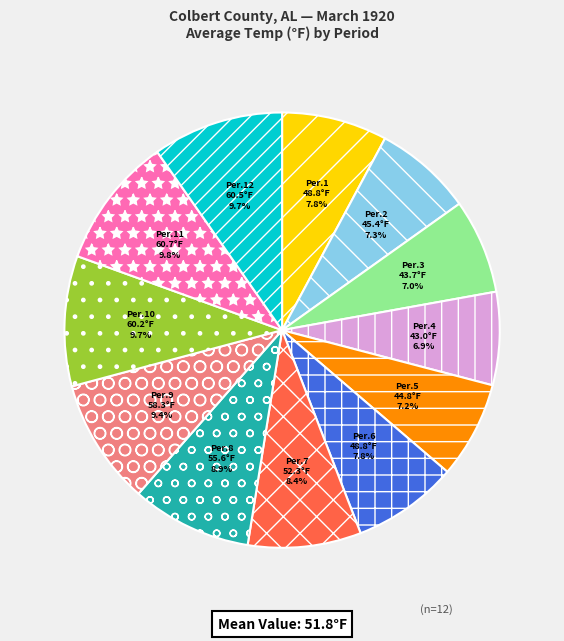

How many slices are in this pie chart?

12